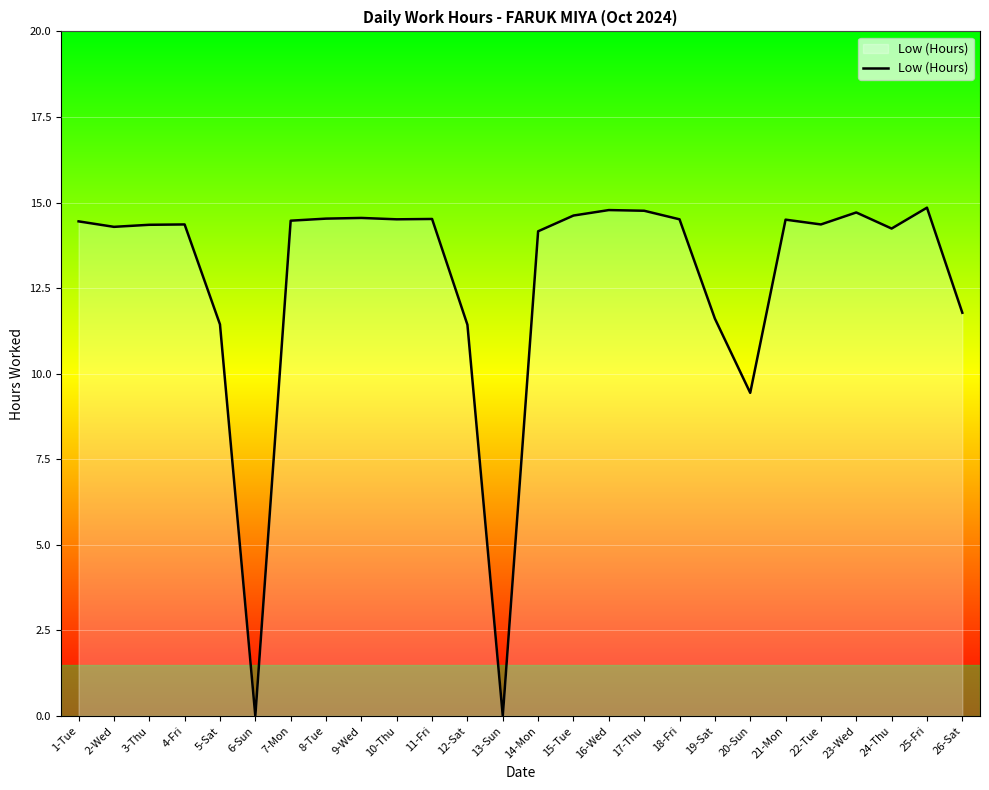

What position from the left is 13-Sun?

13